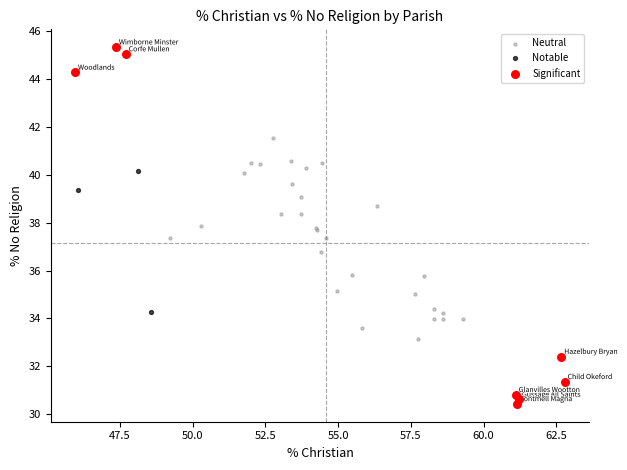

Which series reaches the maximum Y coordinate?

Significant